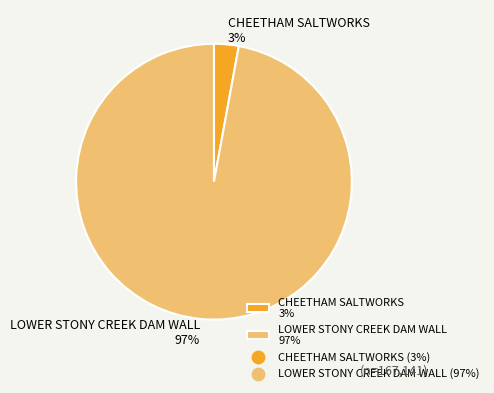

What percentage is the CHEETHAM SALTWORKS slice, to the nearest percent?

3%